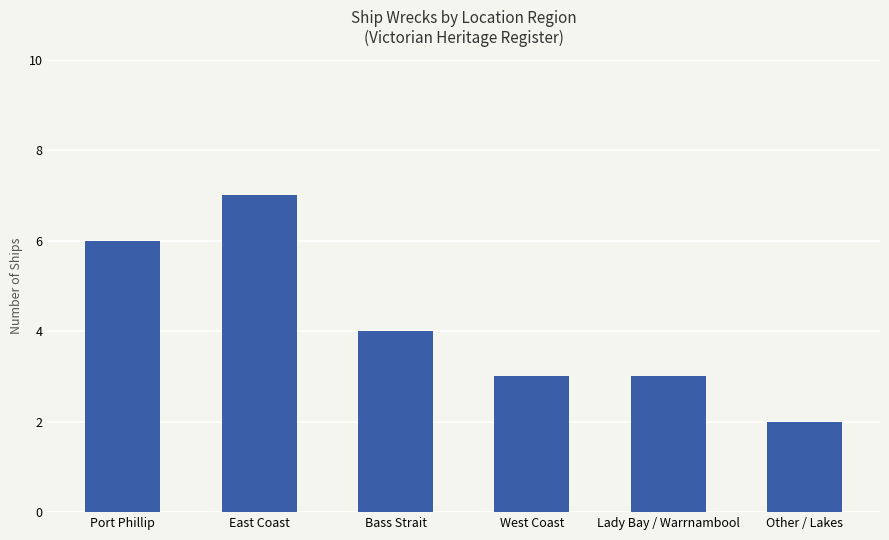

Reading right to left, what are all the values shown in this chart?

2	3	3	4	7	6